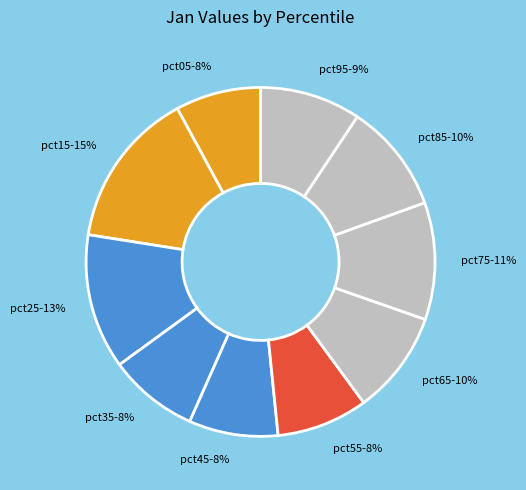

Combined, do pct85-10% and pct15-15% account for over 50%?

No